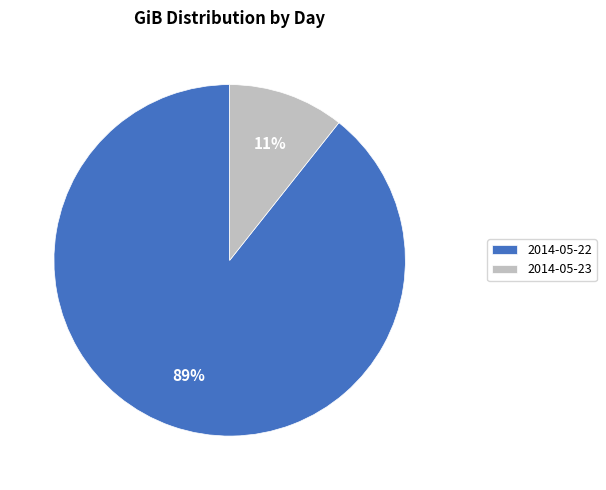

Rank the categories by value from highest to lowest.

2014-05-22, 2014-05-23